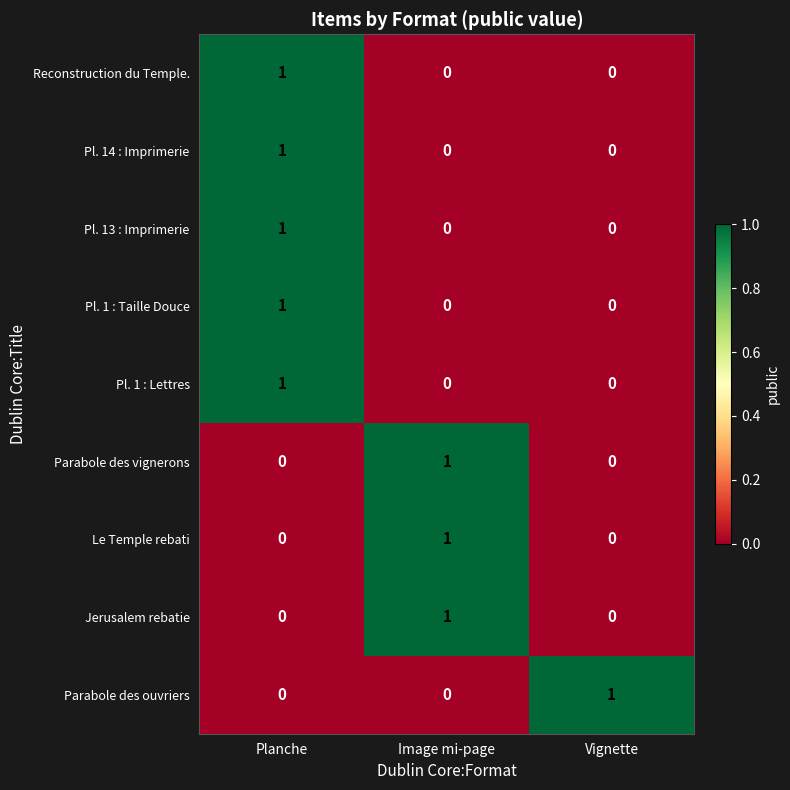

At which category is the sum across all series the highest?

Planche